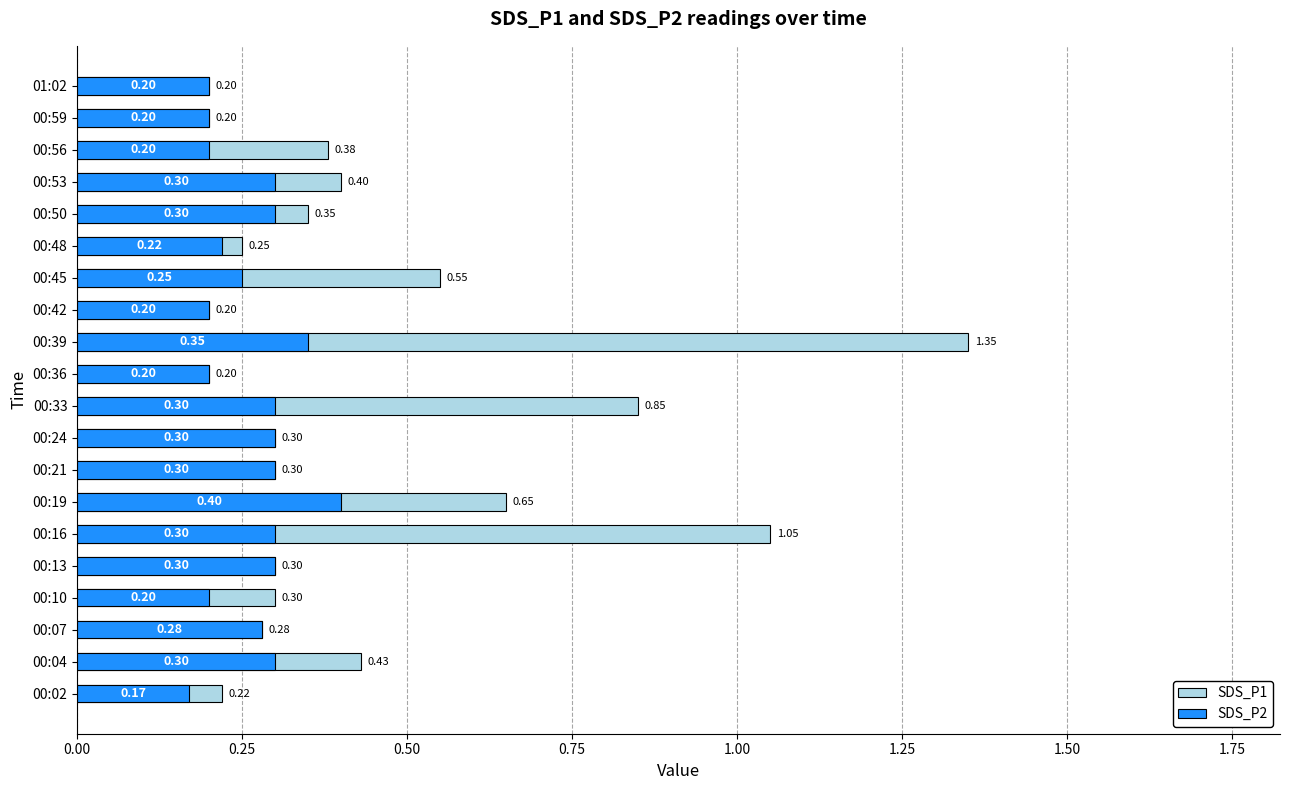

Rank the series by their average value, from lowest to highest.

SDS_P2, SDS_P1